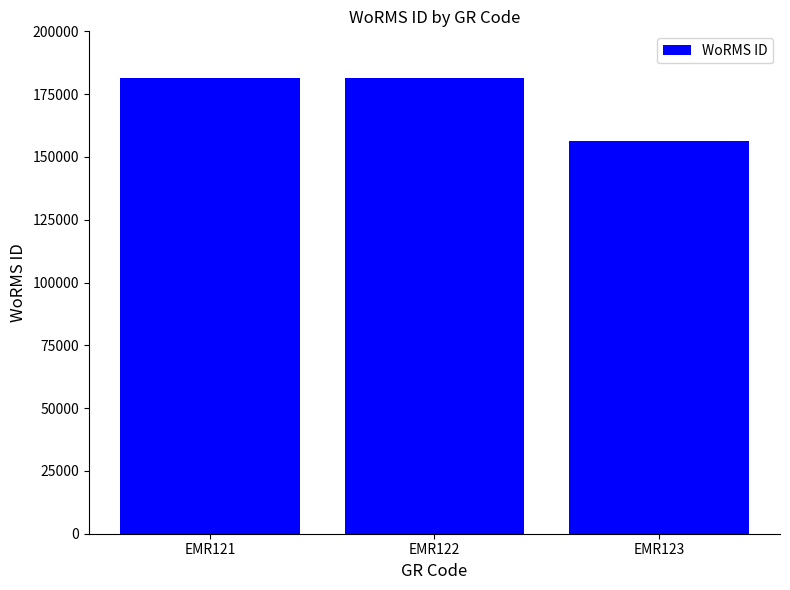

What is the minimum value shown in the chart?

156494